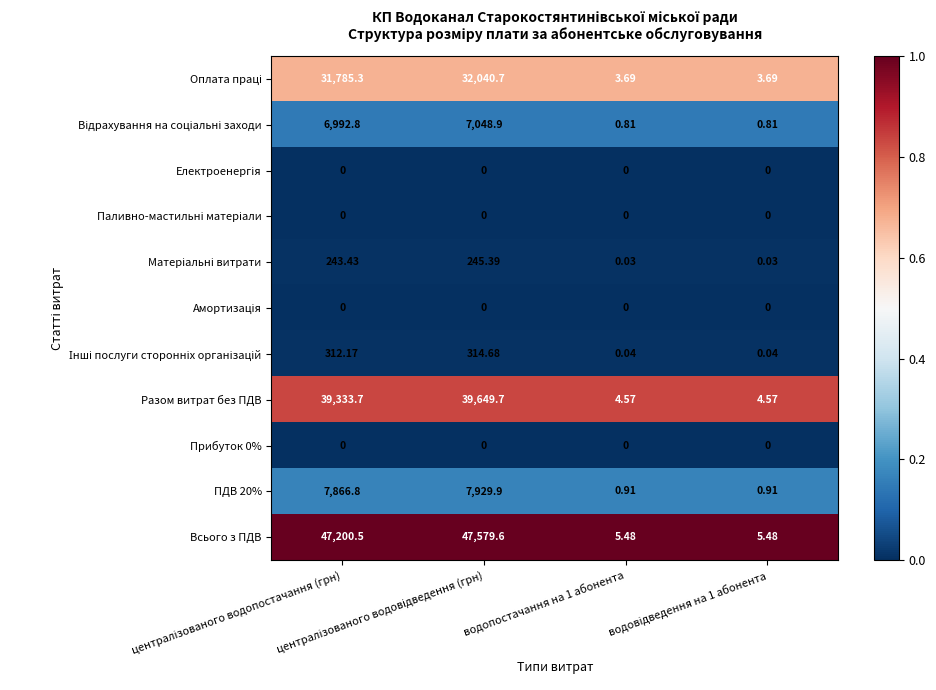

Which series has the widest spread of values?

Всього з ПДВ